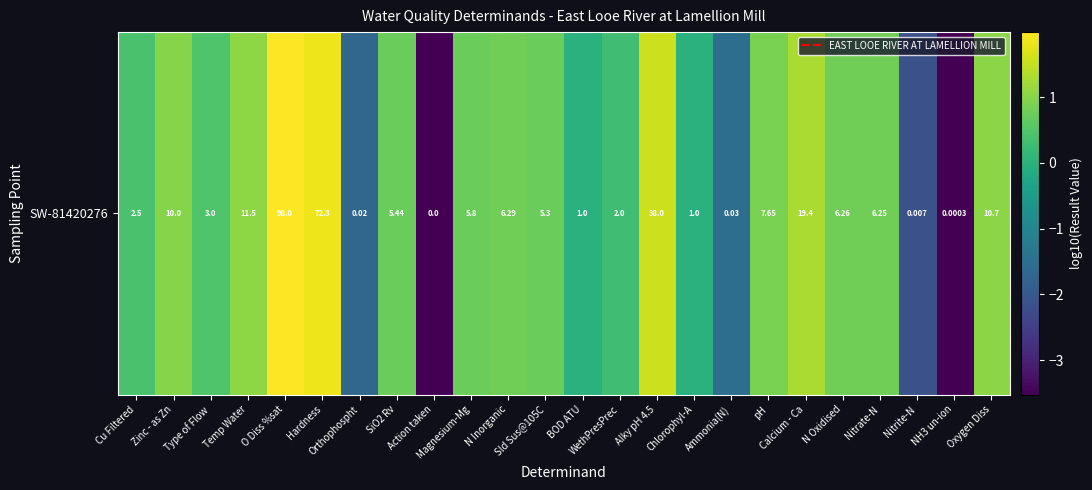

Reading right to left, list all the values displayed in this chart.

Oxygen Diss=1.0	NH3 un-ion=-3.5	Nitrite-N=-2.2	Nitrate-N=0.8	N Oxidised=0.8	Calcium - Ca=1.3	pH=0.9	Ammonia(N)=-1.5	Chlorophyl-A=0.0	Alky pH 4.5=1.6	WethPresPrec=0.3	BOD ATU=0.0	Sld Sus@105C=0.7	N Inorganic=0.8	Magnesium-Mg=0.8	Action taken=-3.5	SiO2 Rv=0.7	Orthophospht=-1.7	Hardness=1.9	O Diss %sat=2.0	Temp Water=1.1	Type of Flow=0.5	Zinc - as Zn=1.0	Cu Filtered=0.4